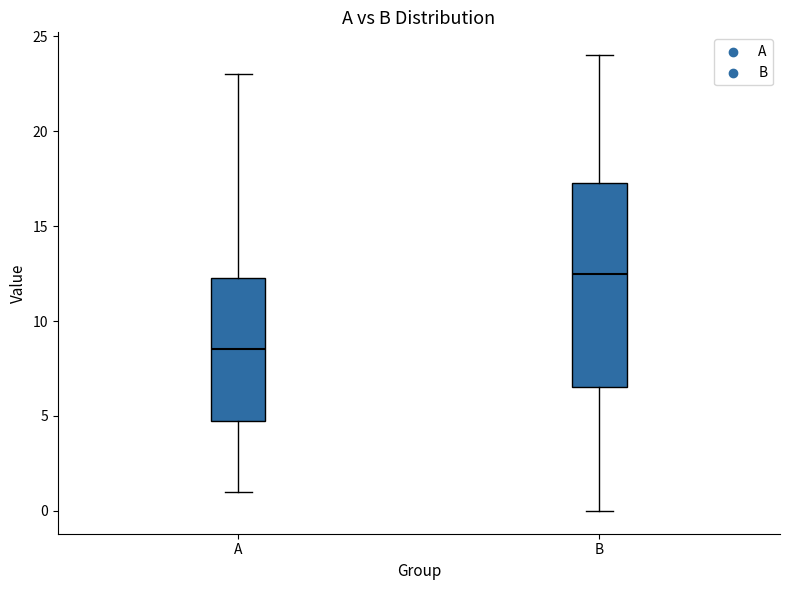

Reading left to right, read every box against the y-axis: the position of its median line, the range the box covers, and the ends of its whiskers. The values are not printed on the chart, so give them approximately, as read against the axis.

A: median 8.5, box 5.0 to 12.5, whiskers 1.0 to 23.0
B: median 12.5, box 6.5 to 17.5, whiskers 0.0 to 24.0